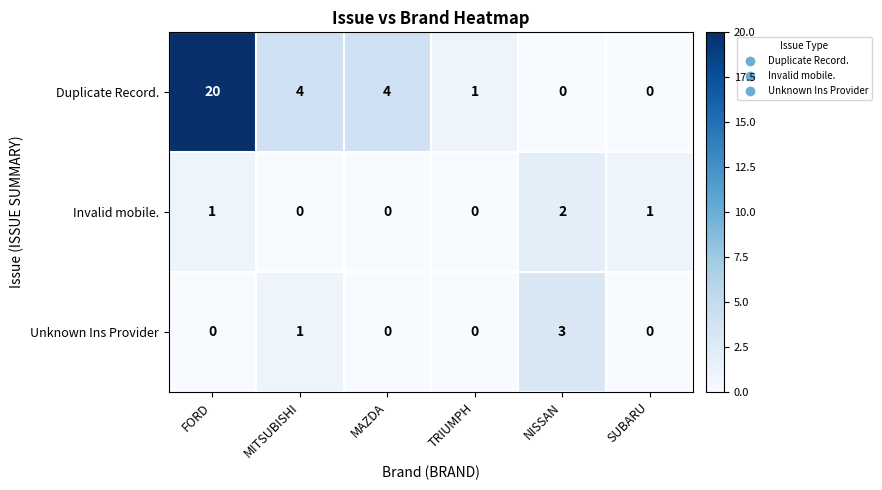

What is the total value across all series at MITSUBISHI?

5